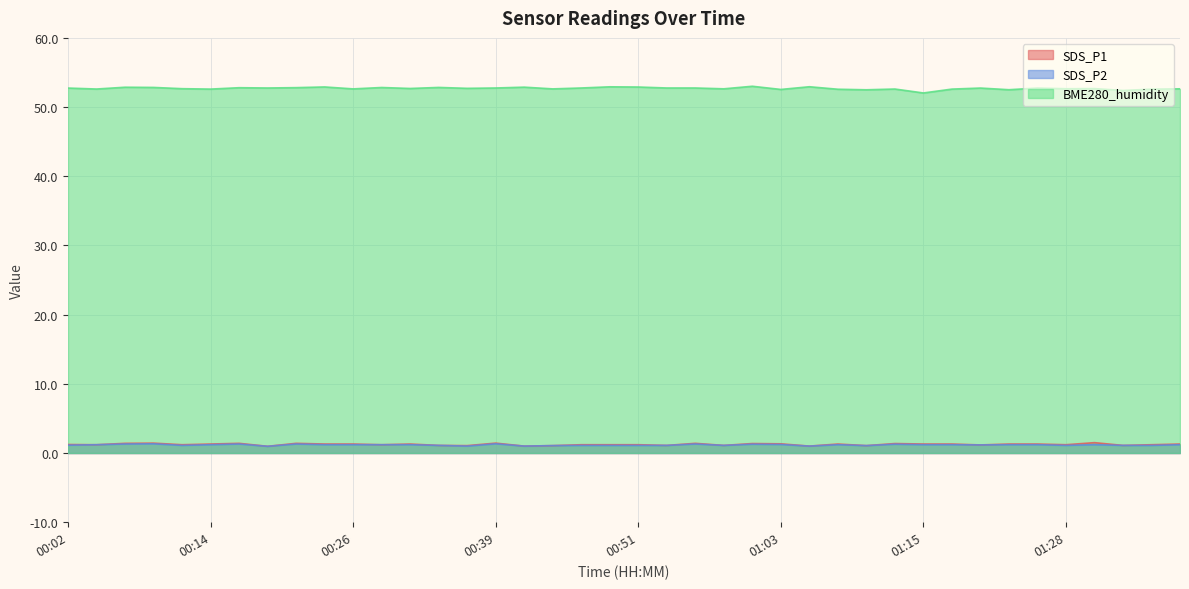

Where is SDS_P1 nearest to the value 1?

00:41